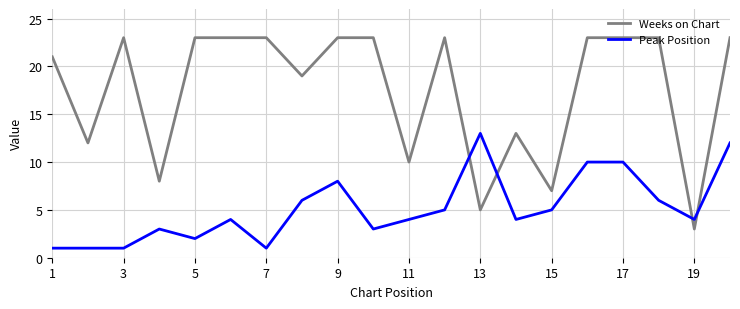

Is this an area chart (filled region under the line)?

No